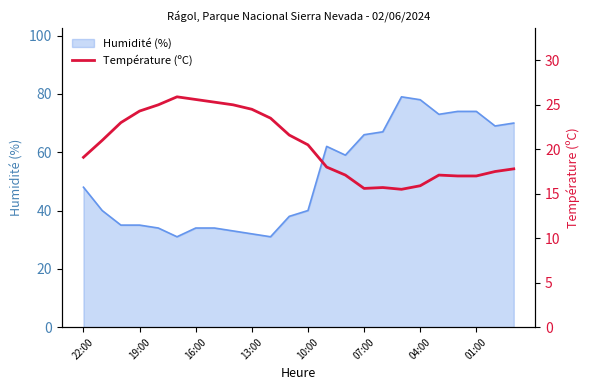

The chart shows a value of 25.0 at 8. True or false?

True